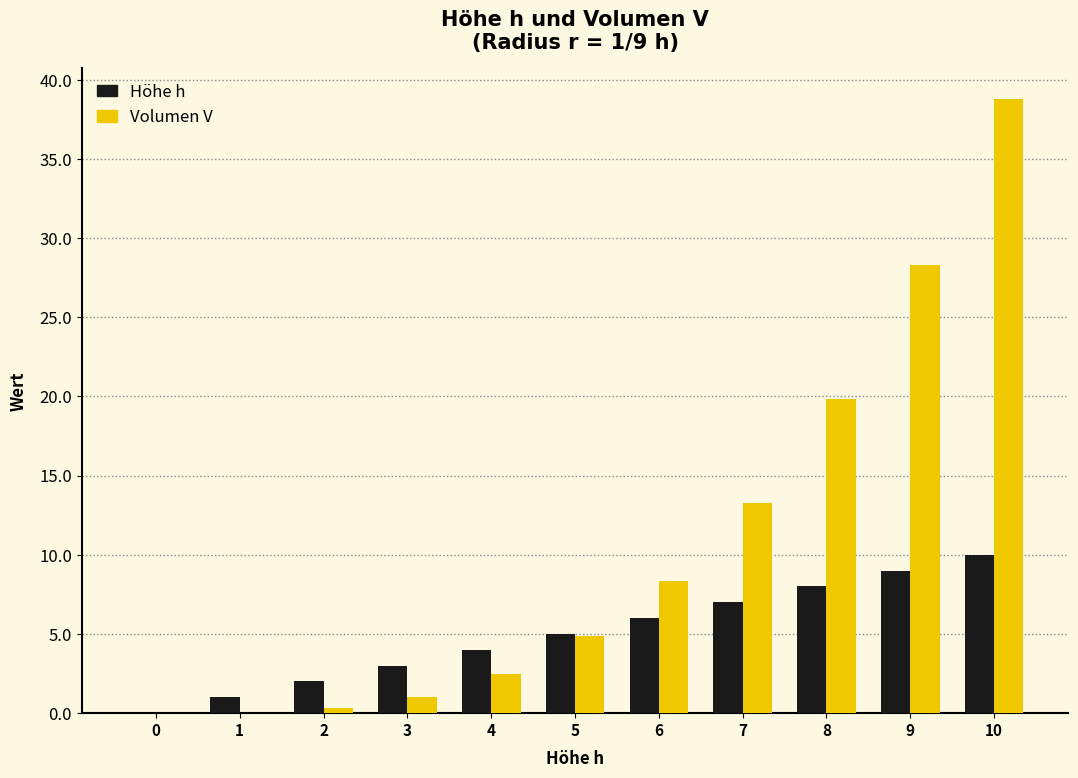

At which label does Volumen V reach its peak?

10